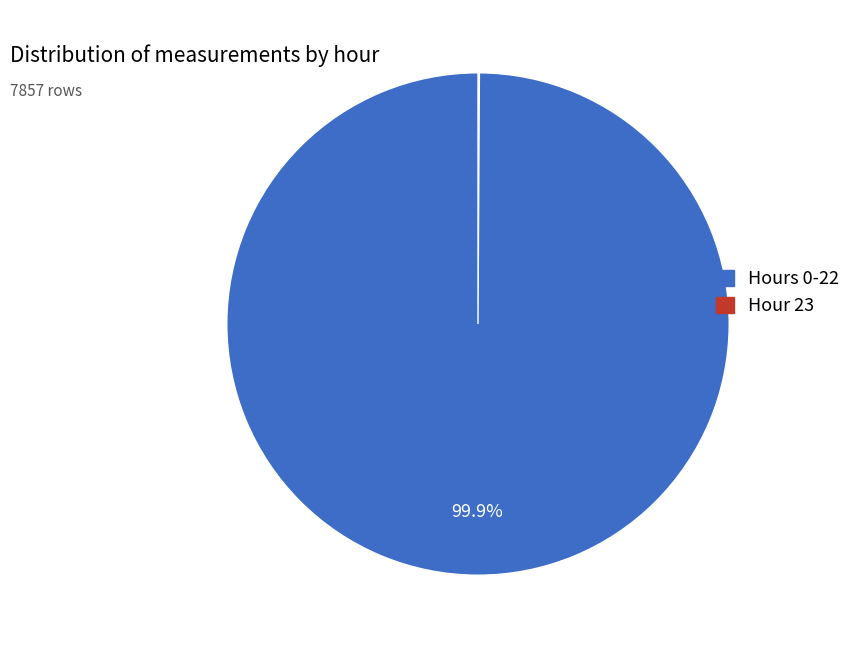

Is there a majority slice in this chart?

Yes